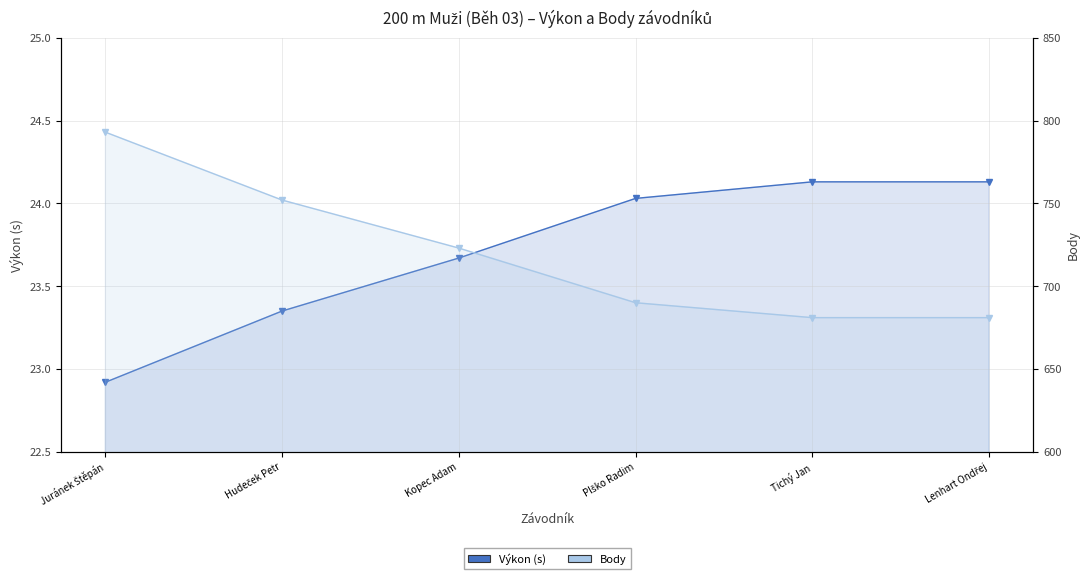

What is the value of the Body point at the 4th from the left?

690.0